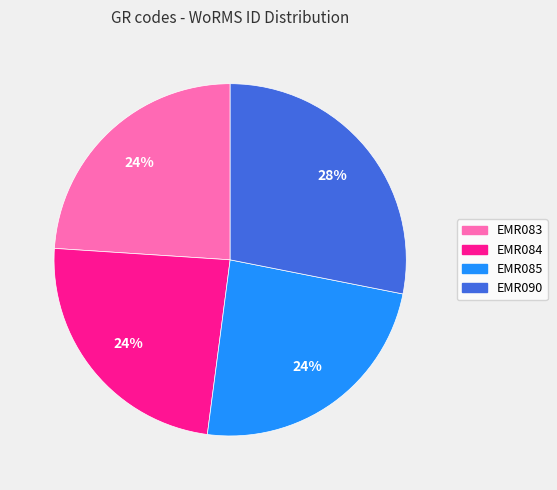

How many segments does this pie chart have?

4